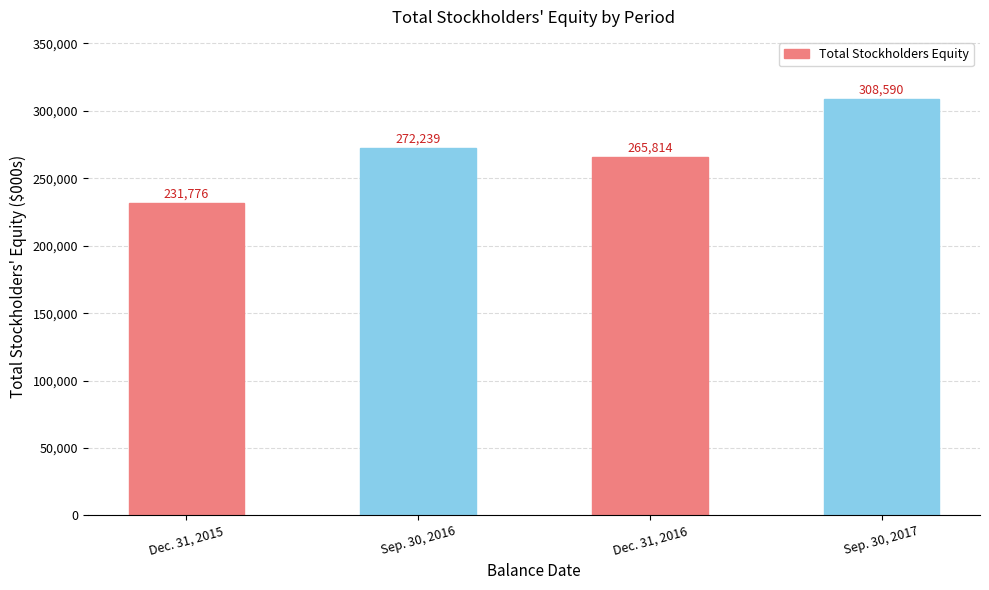

Does the chart contain stacked bars?

No